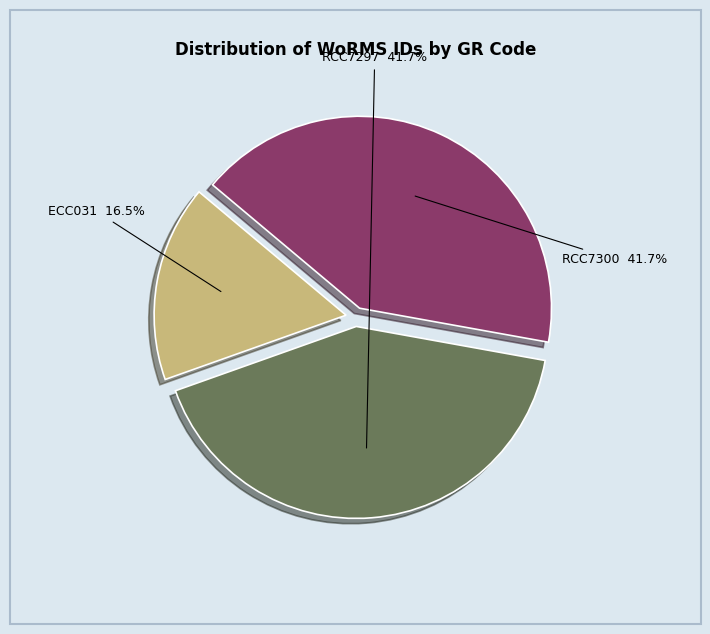

Does any single category account for the majority?

No